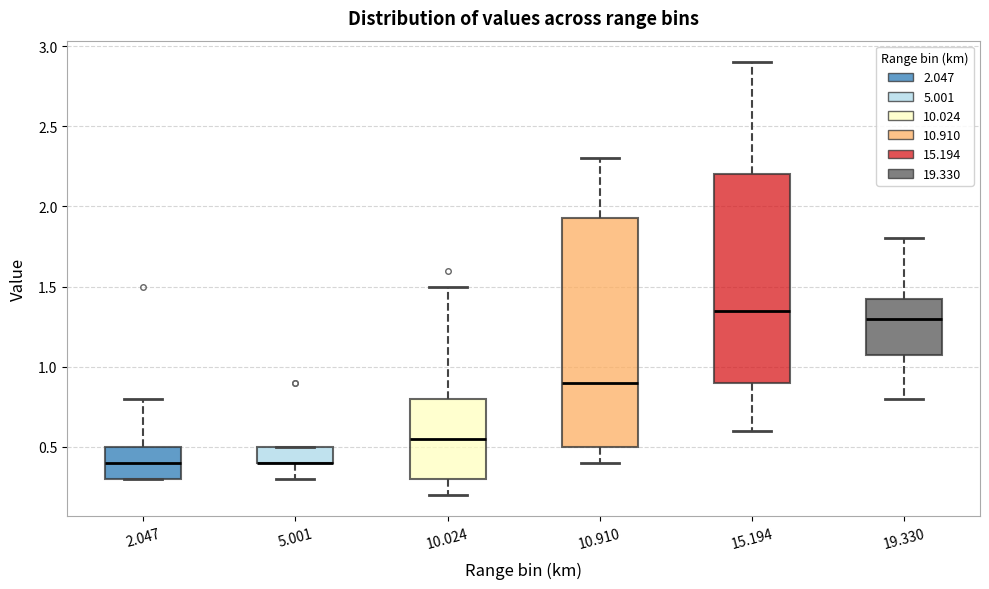

Reading left to right, transcribe this box plot: for each box, give where its median line is, the range the box spans, and where its two whiskers end, as read against the y-axis. The values are not printed on the chart, so give them approximately, as read against the axis.

2.047: median 0.40, box 0.30 to 0.50, whiskers 0.30 to 0.80
5.001: median 0.40 (drawn on the box's lower edge), box 0.40 to 0.50, whiskers 0.30 to 0.50
10.024: median 0.55, box 0.30 to 0.80, whiskers 0.20 to 1.50
10.910: median 0.90, box 0.50 to 1.95, whiskers 0.40 to 2.30
15.194: median 1.35, box 0.90 to 2.20, whiskers 0.60 to 2.90
19.330: median 1.30, box 1.10 to 1.45, whiskers 0.80 to 1.80